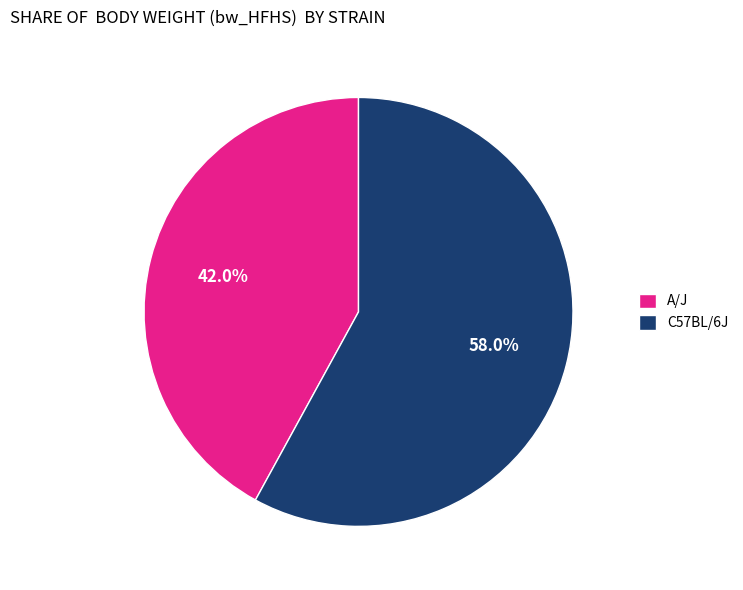

What is the smallest slice in the pie chart?

A/J